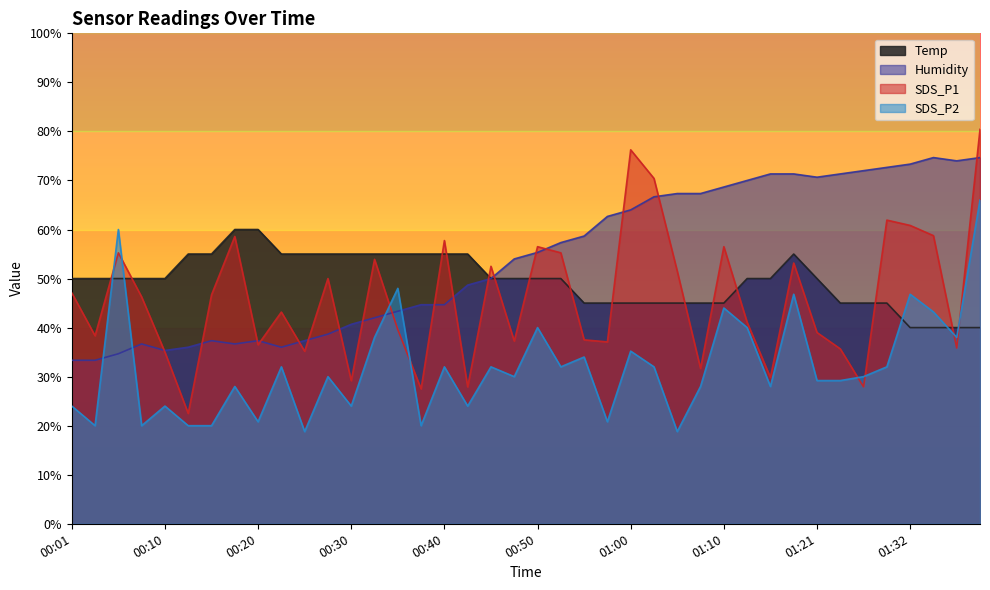

Is the value of Humidity at 00:43 greater than the value of SDS_P1 at 00:18?

No